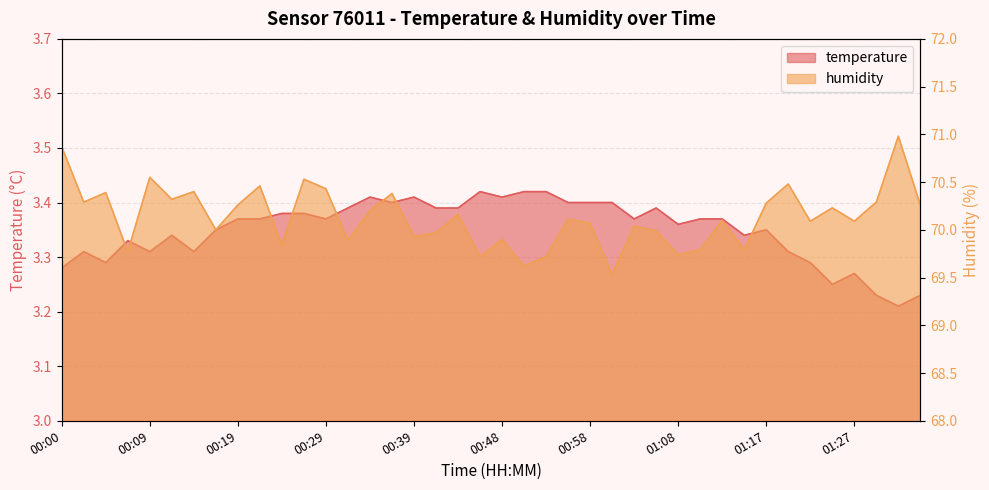

Rank the series by their average value, from highest to lowest.

humidity, temperature